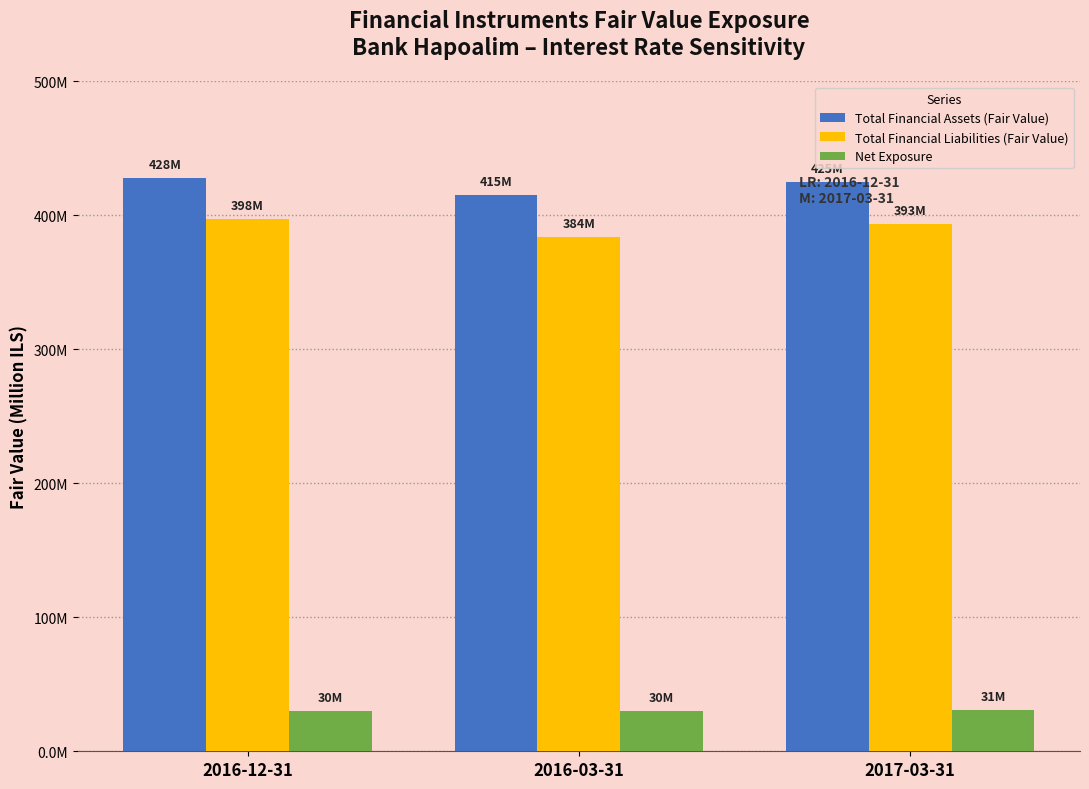

What are all the series names shown in the legend?

Total Financial Assets (Fair Value), Total Financial Liabilities (Fair Value), Net Exposure